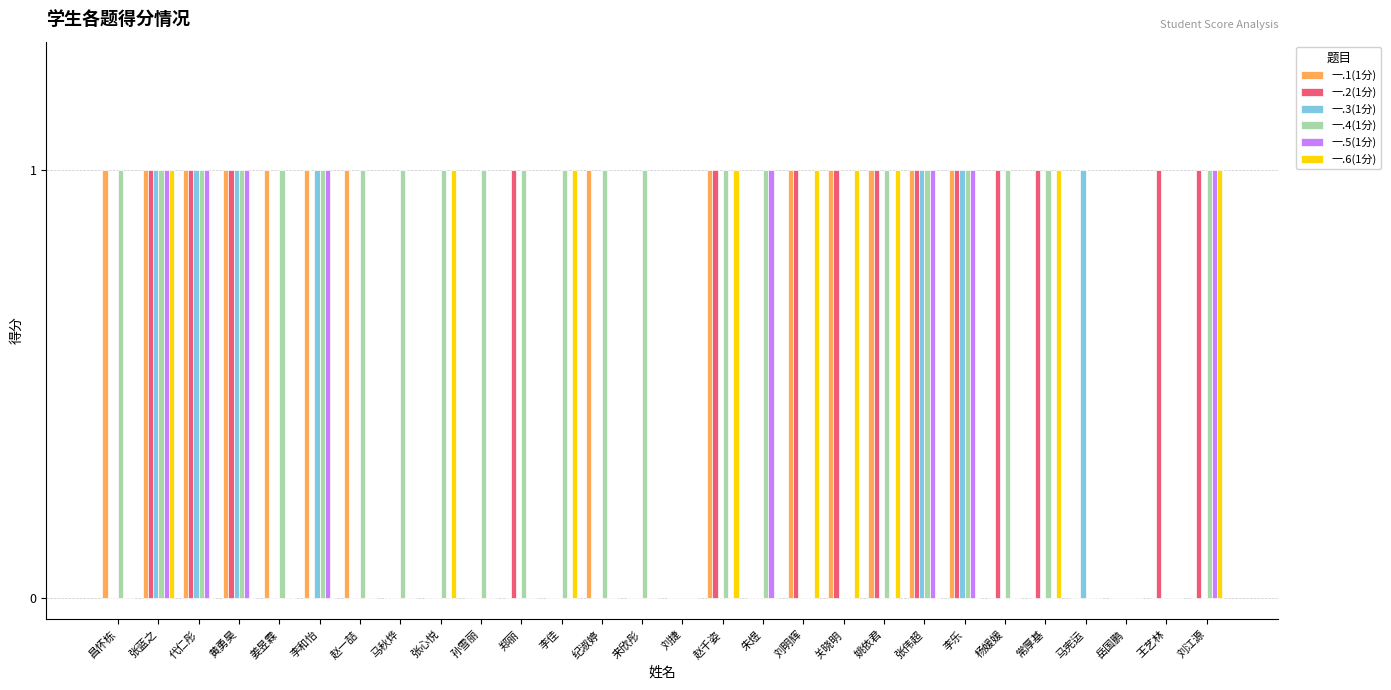

The 一.6(1分) series shows 1 at 刘捷. True or false?

False